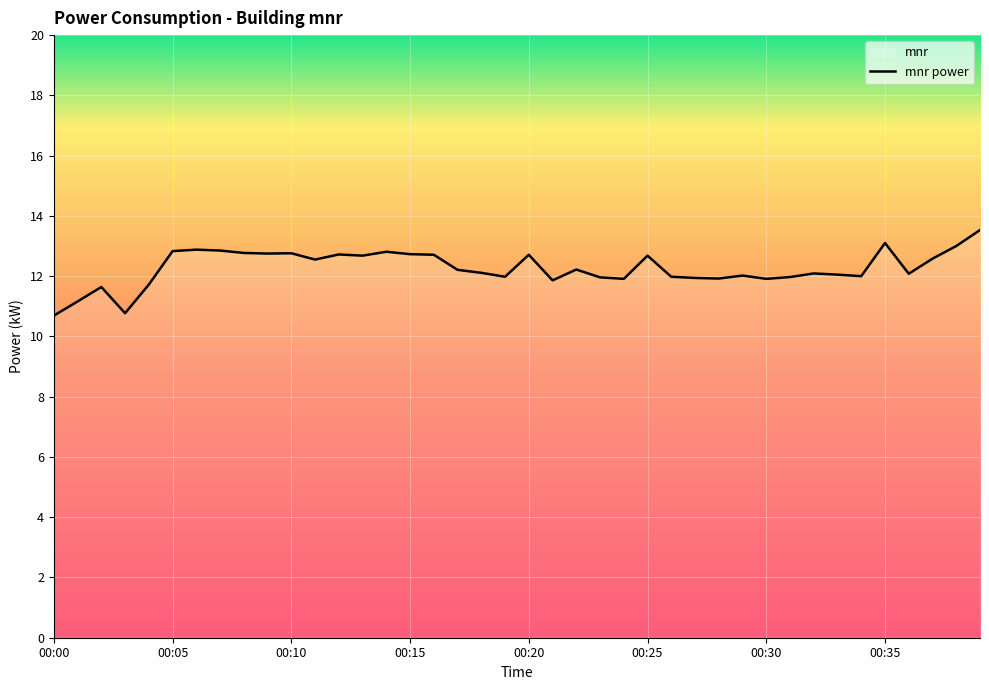

Reading left to right, list all the values displayed in this chart.

10.7	11.2	11.6	10.8	11.7	12.8	12.9	12.8	12.8	12.8	12.8	12.6	12.7	12.7	12.8	12.7	12.7	12.2	12.1	12.0	12.7	11.9	12.2	12.0	11.9	12.7	12.0	11.9	11.9	12.0	11.9	12.0	12.1	12.1	12.0	13.1	12.1	12.6	13.0	13.5